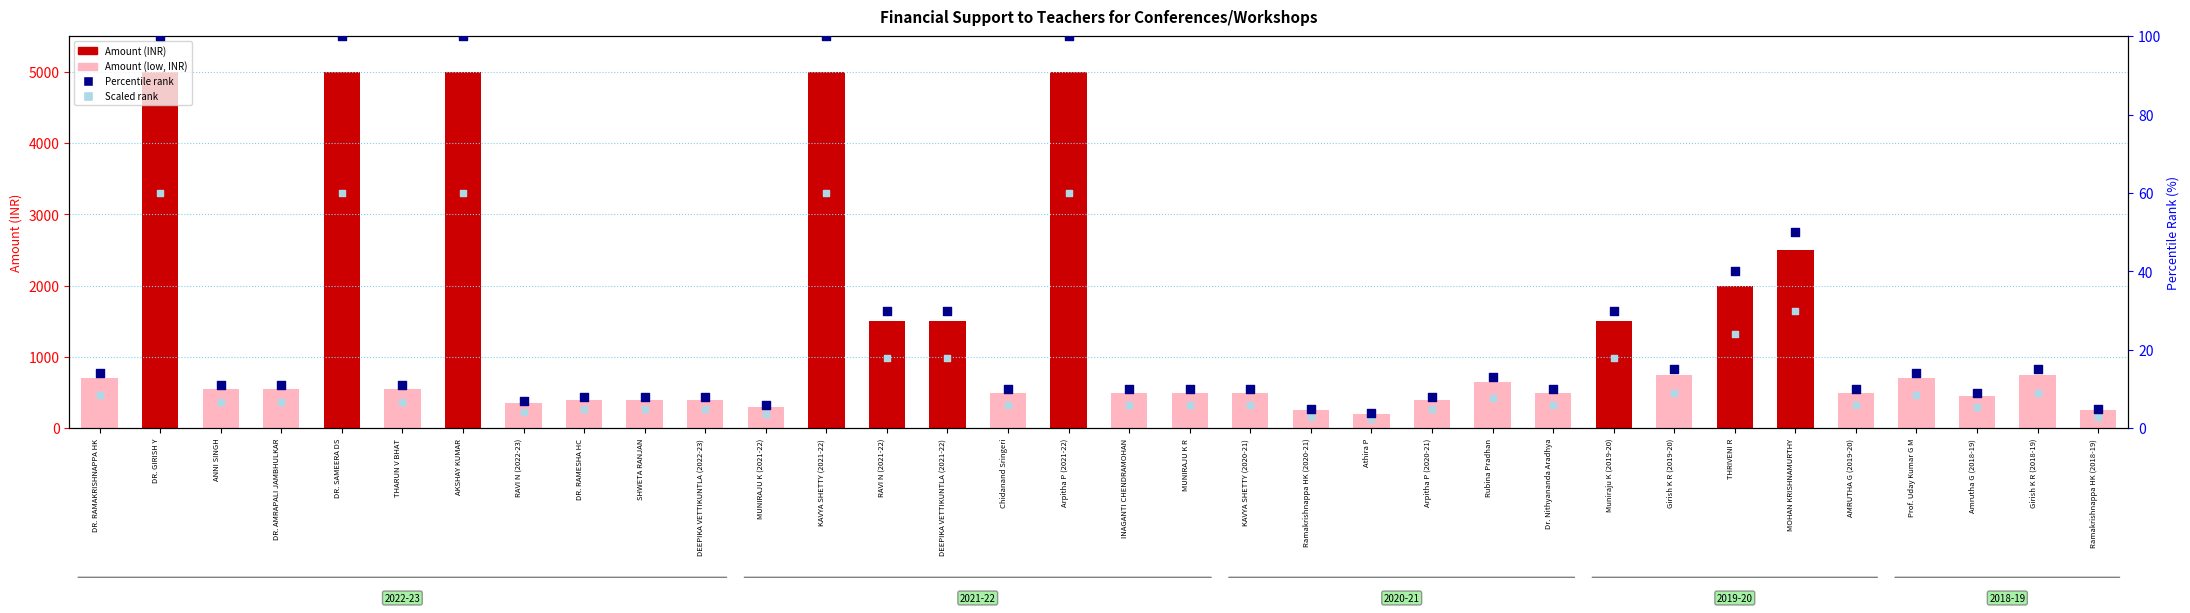

Which series contains the lowest Y value?

Rank (scaled)